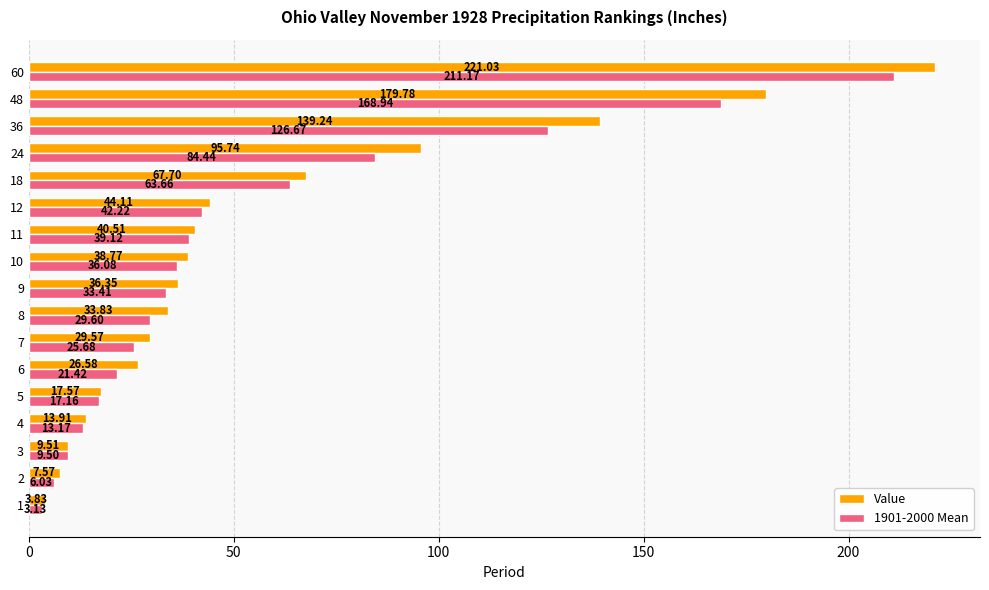

Which series has the widest spread of values?

Value